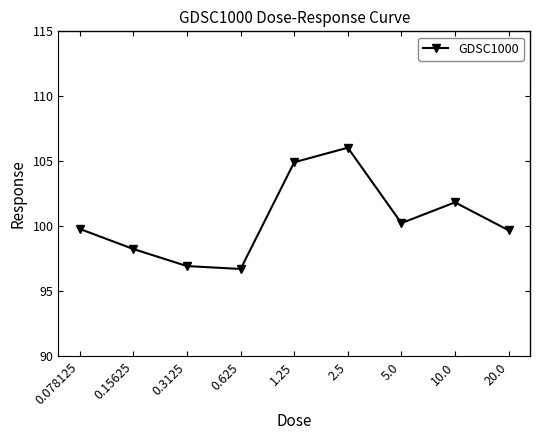

Approximately how many times larger is the value at 0.078125 compared to 10.0?

1.0